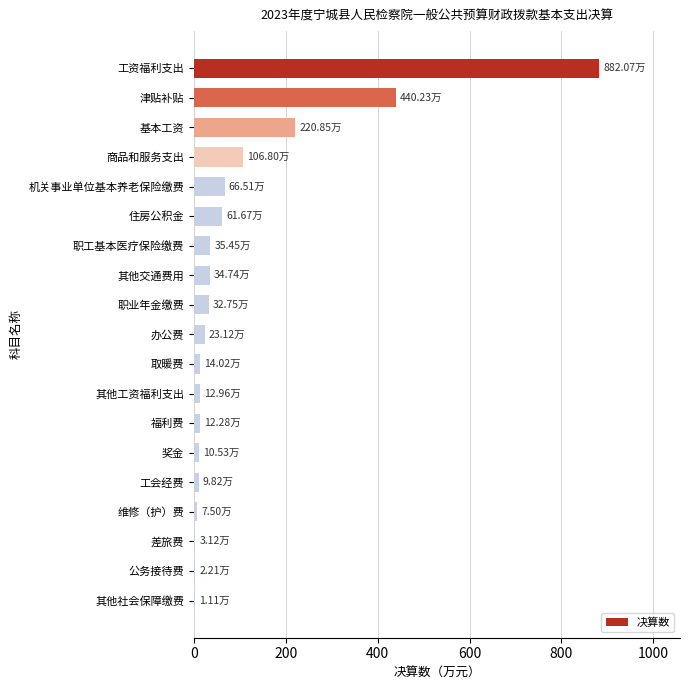

How many data points does each series have?

19